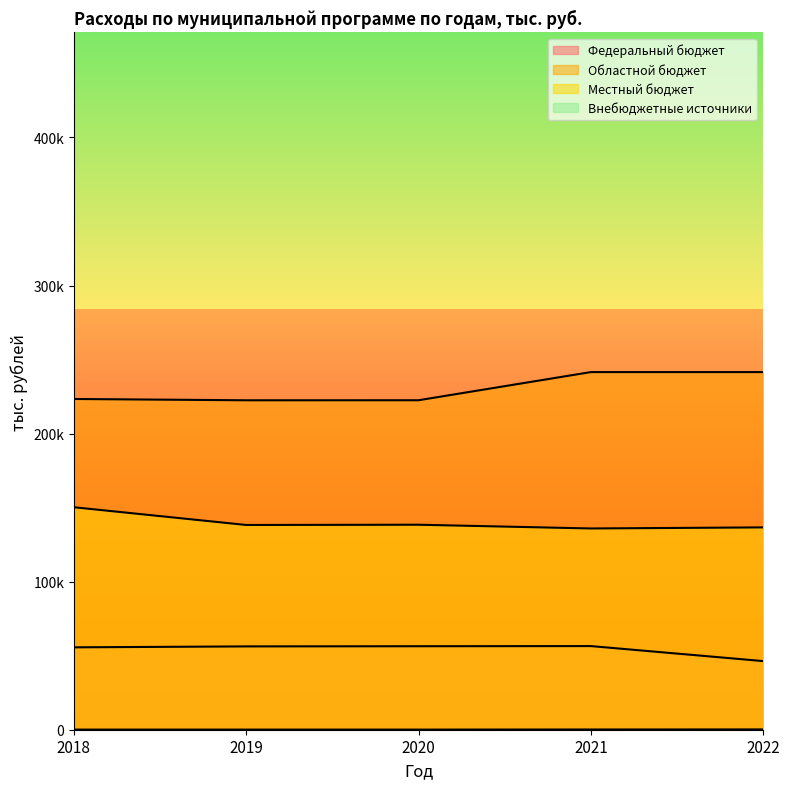

How many lines are shown in the chart?

4